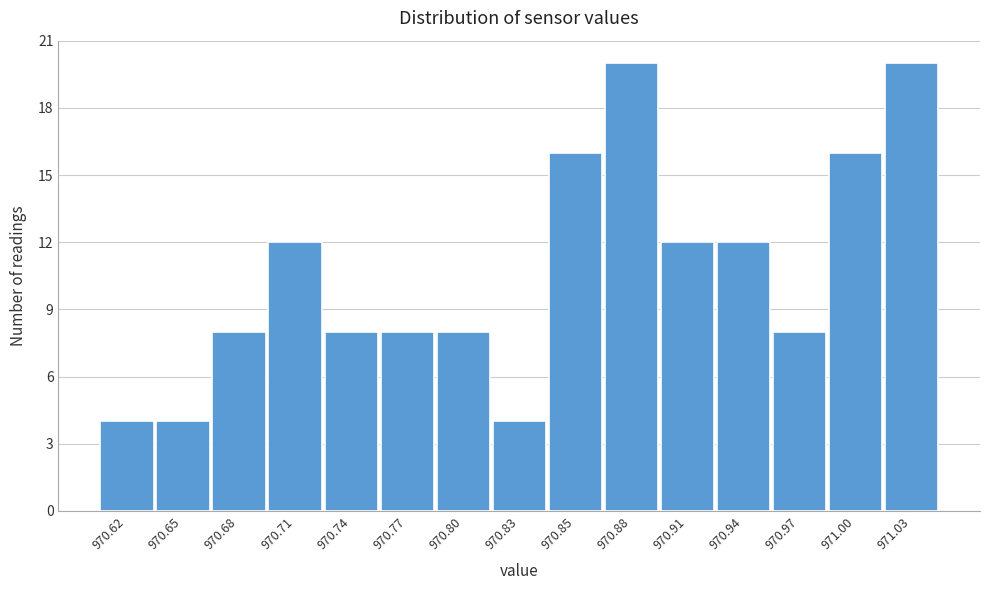

Reading left to right, extract all data points from this chart.

970.62=4	970.65=4	970.68=8	970.71=12	970.74=8	970.77=8	970.80=8	970.83=4	970.85=16	970.88=20	970.91=12	970.94=12	970.97=8	971.00=16	971.03=20